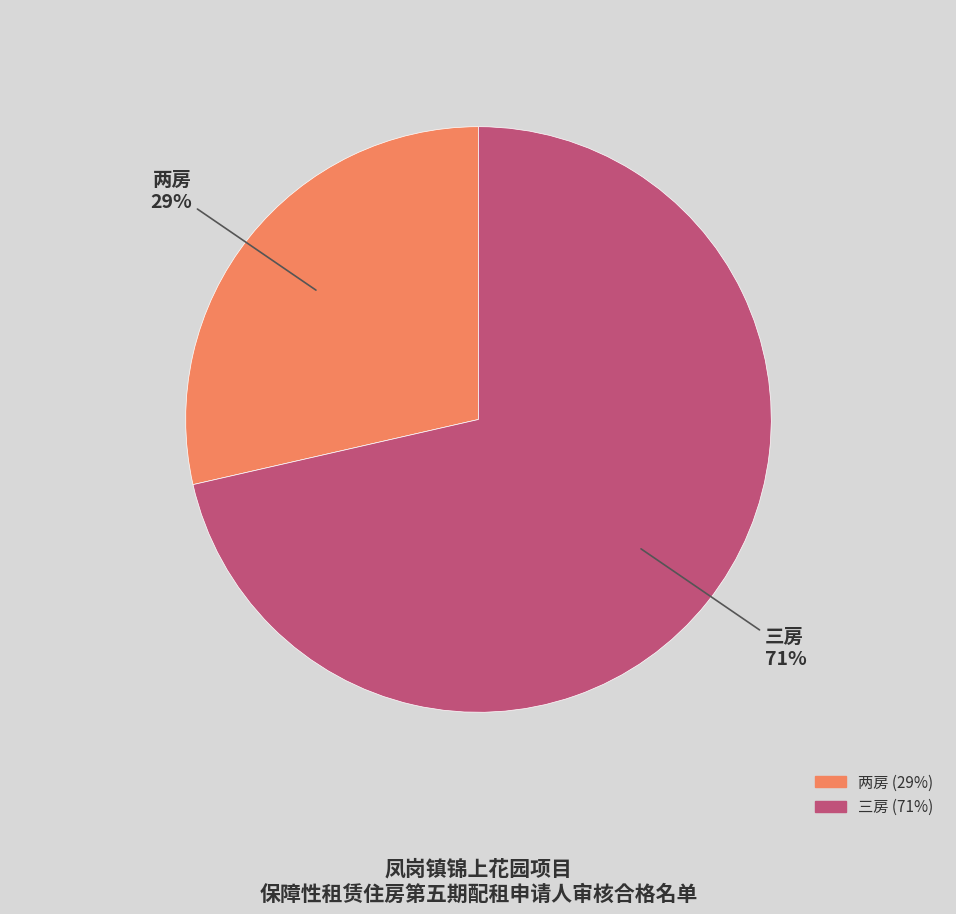

How many slices are in this pie chart?

2